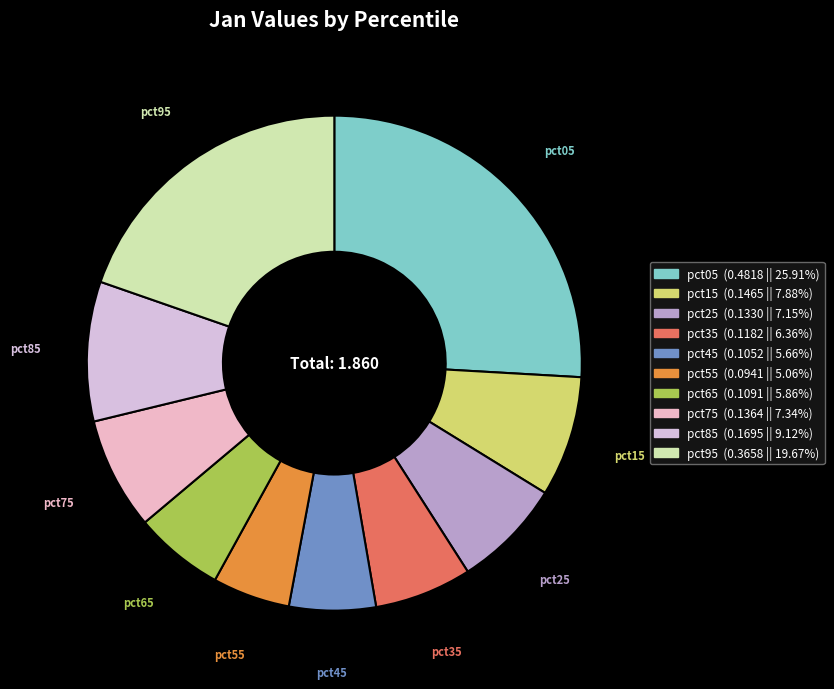

Is it true that pct75 is 7% of the pie?

True